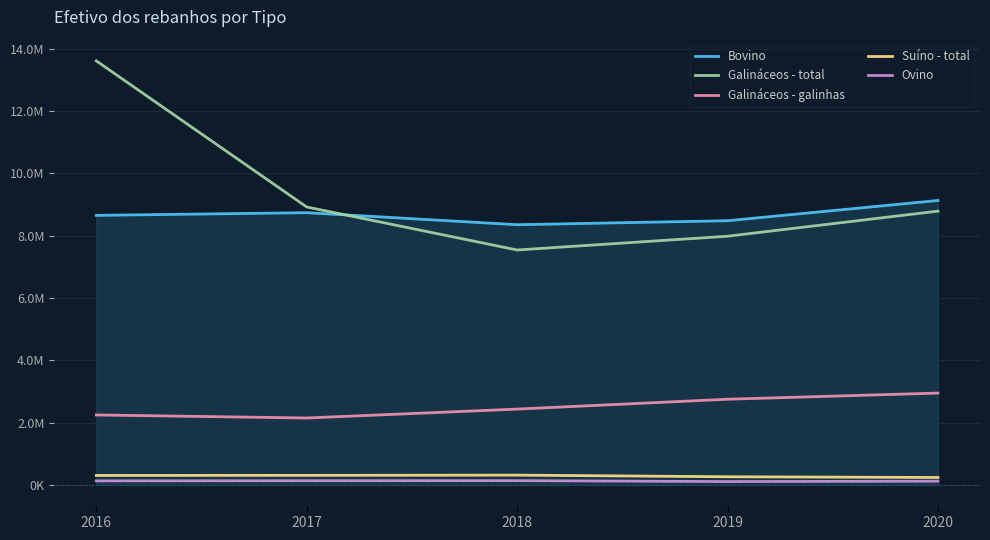

How many Galináceos - galinhas values are between 2249177 and 2753682?

3